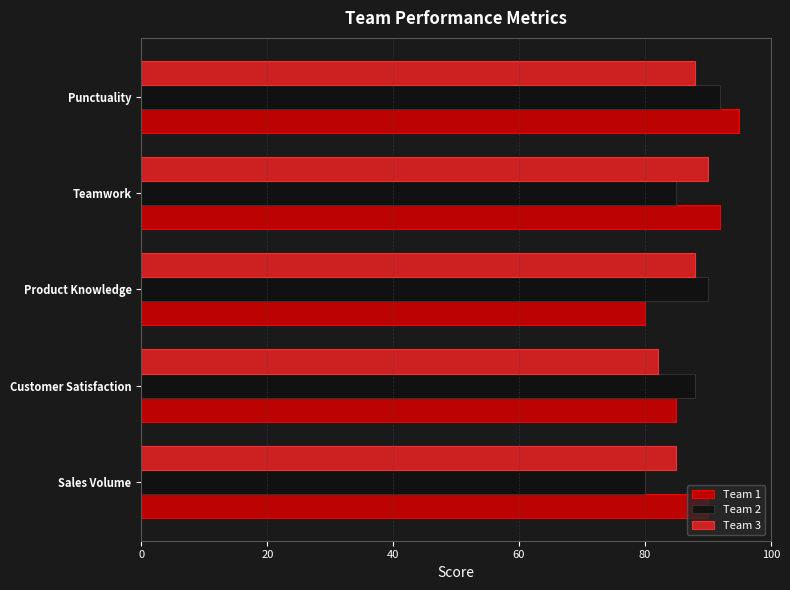

Rank the categories by Team 1 value from lowest to highest.

Product Knowledge, Customer Satisfaction, Sales Volume, Teamwork, Punctuality